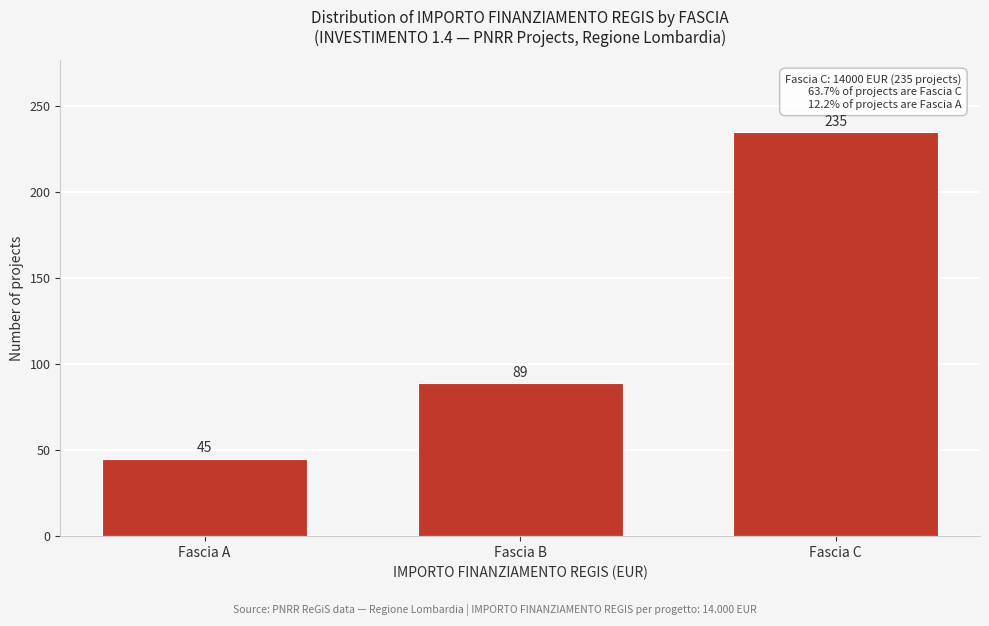

Reading left to right, transcribe all the data shown in this chart.

45	89	235